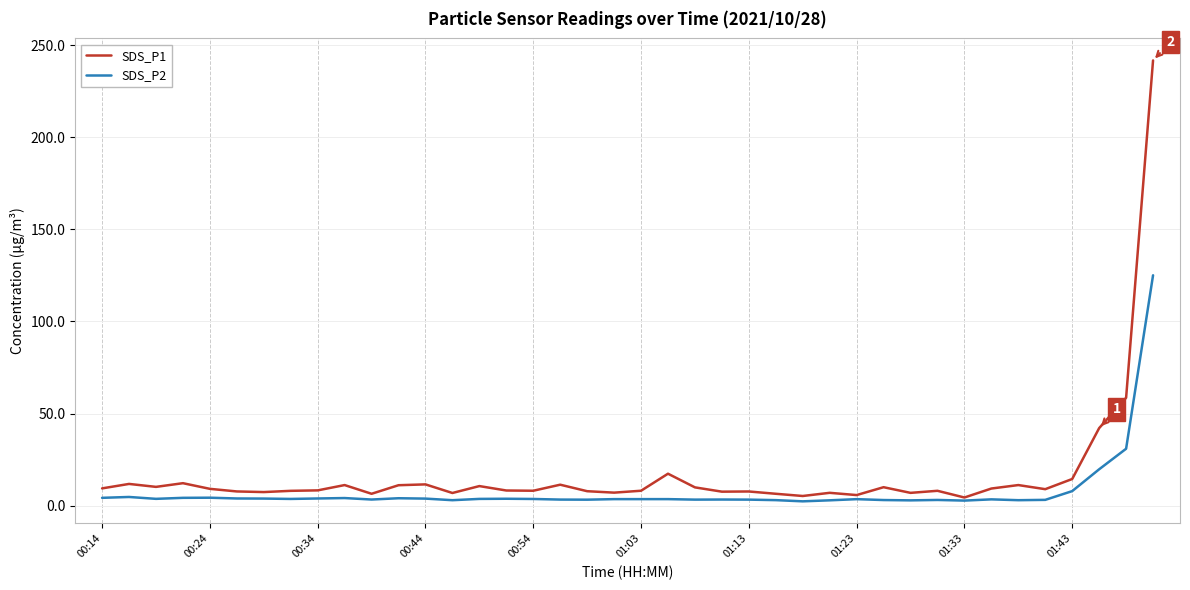

What is the maximum value for SDS_P2?

125.1